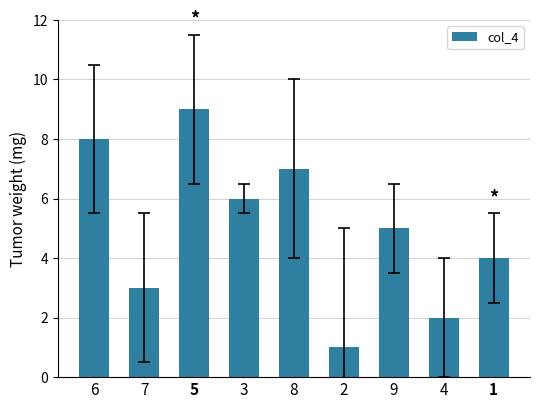

Reading left to right, extract all data points from this chart.

6=8	7=3	5=9	3=6	8=7	2=1	9=5	4=2	1=4